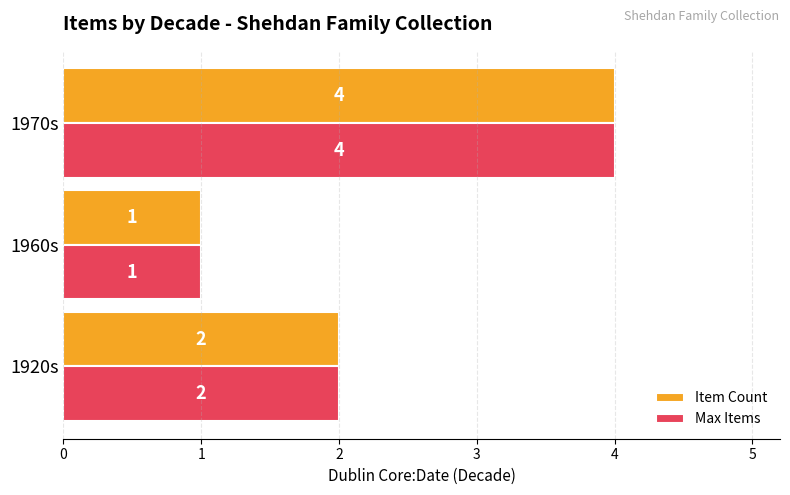

Which category has the lowest value in the Max Items series?

1960s